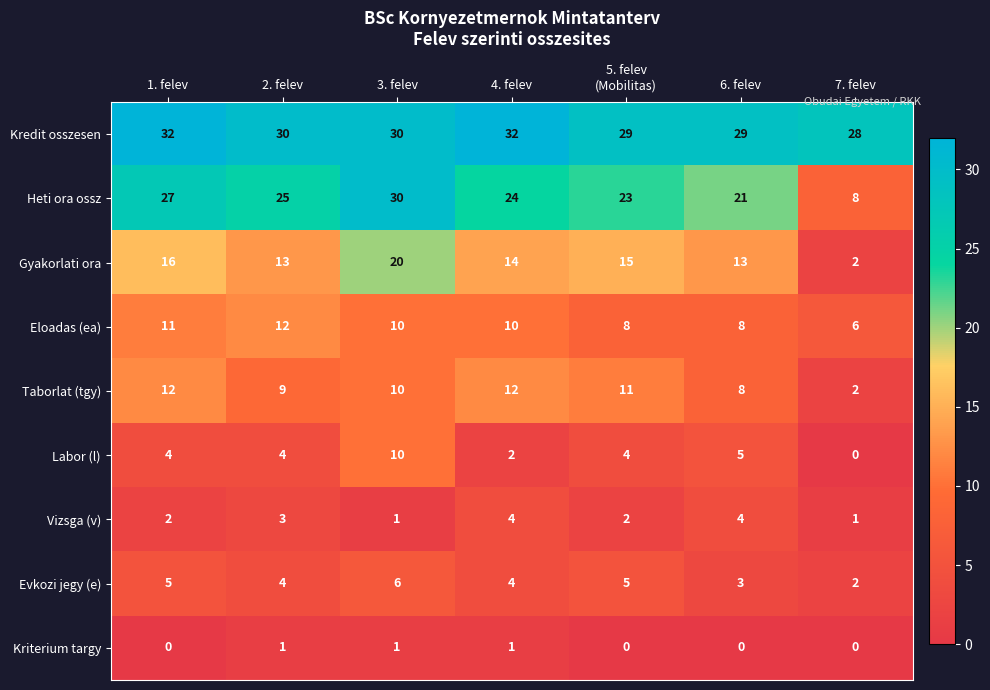

Is it true that Gyakorlati ora equals 8 at 1. felev?

False